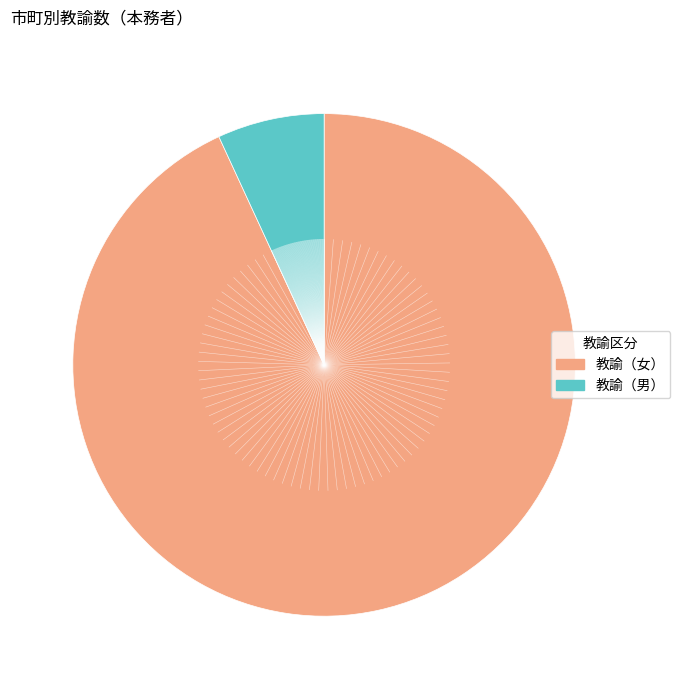

Does any single category account for the majority?

Yes